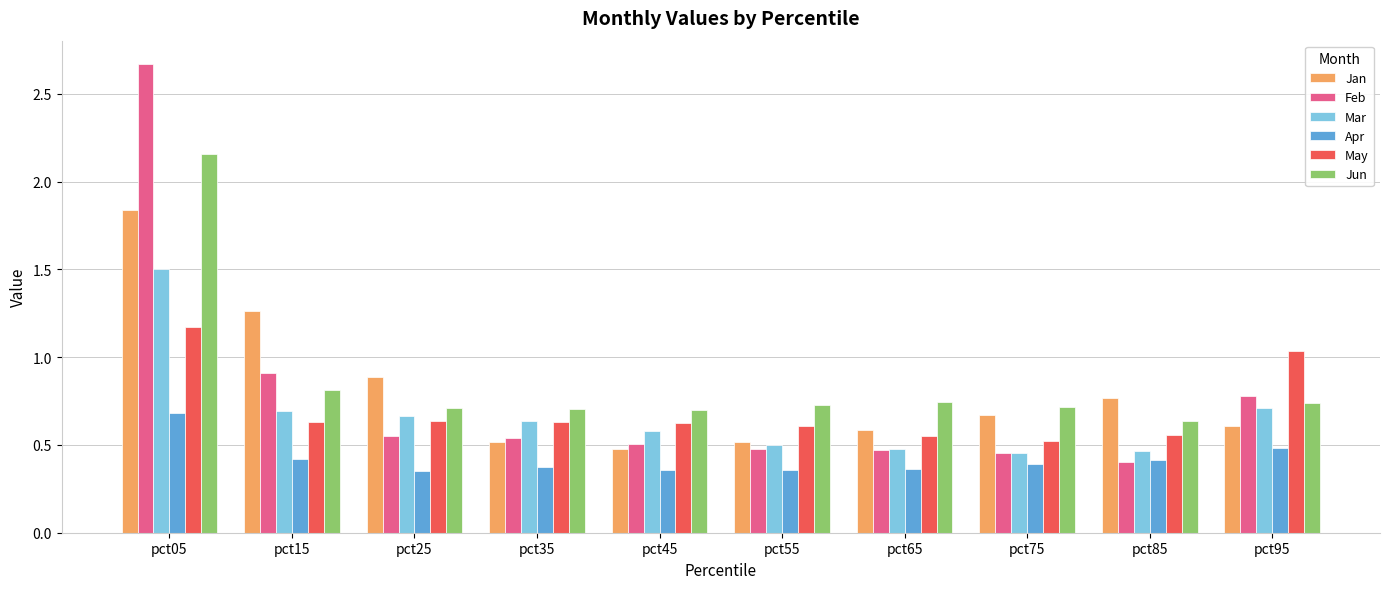

Is it true that May equals 0.6 at pct45?

True